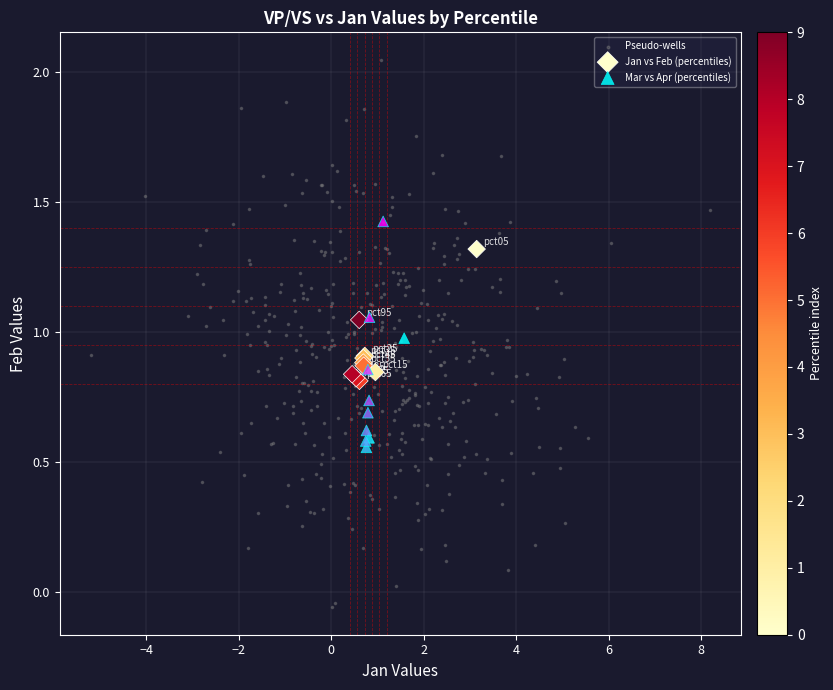

Which series contains the highest Y value?

Pseudo-wells